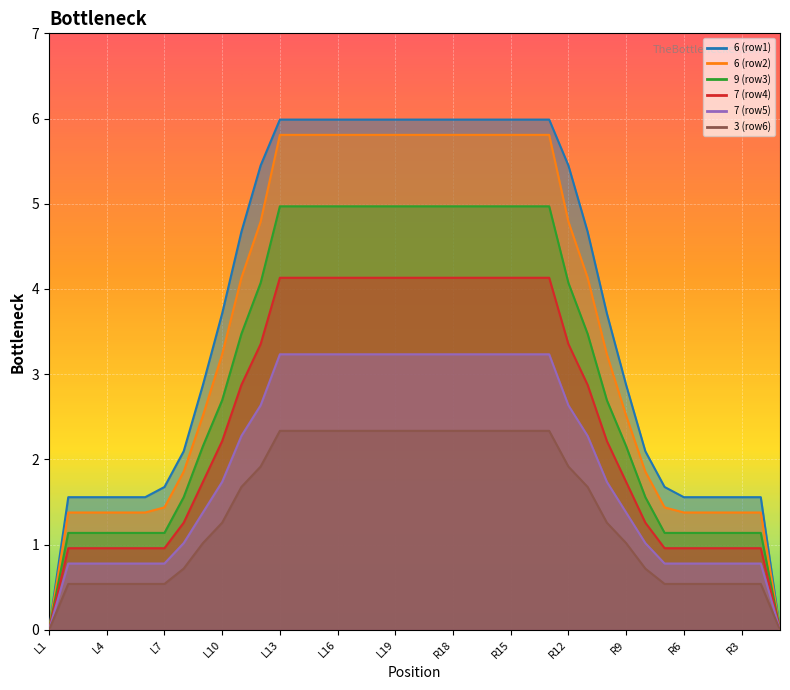

What is the average value of the 6 (row1) series?

3.8